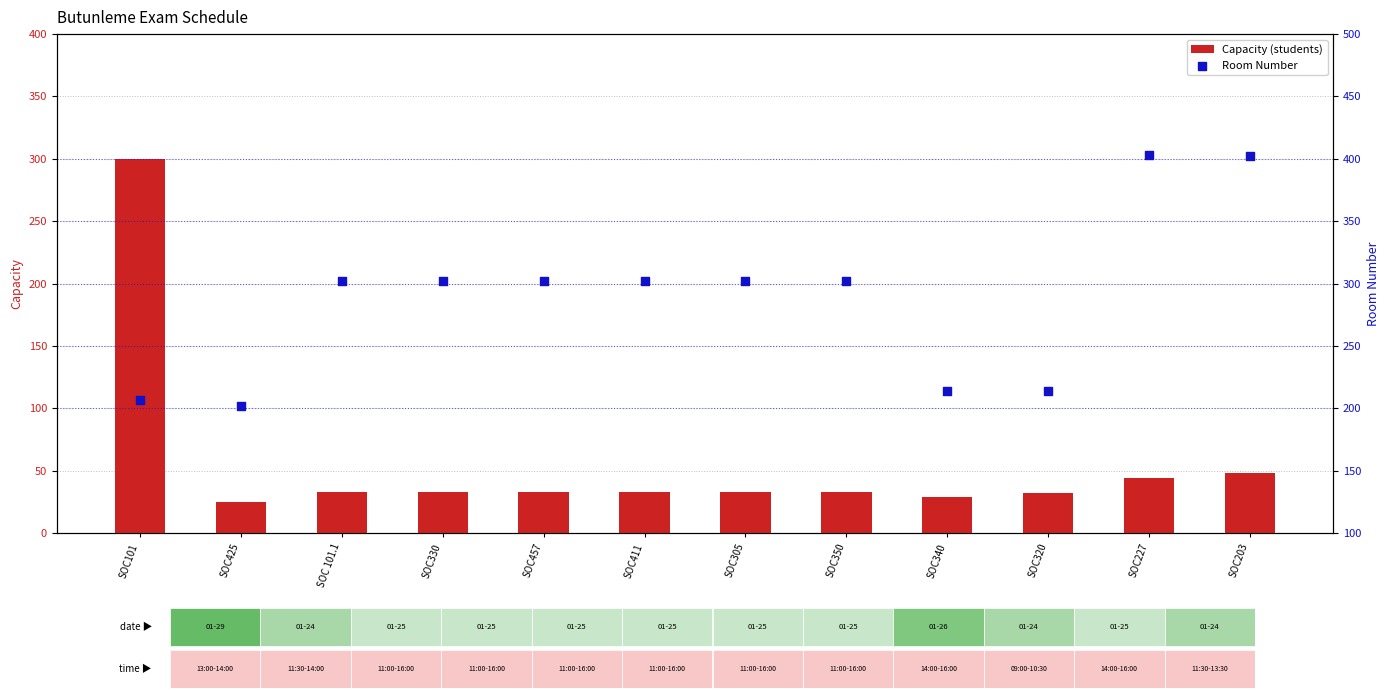

At how many categories does at least one series exceed 172?

12